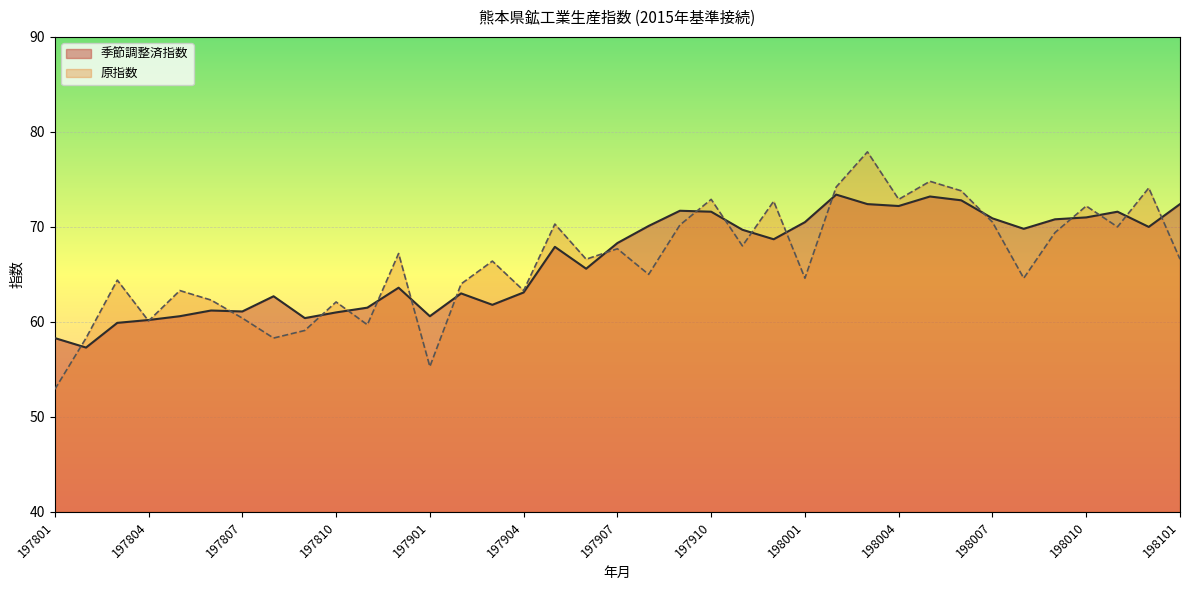

How many lines are shown in the chart?

2